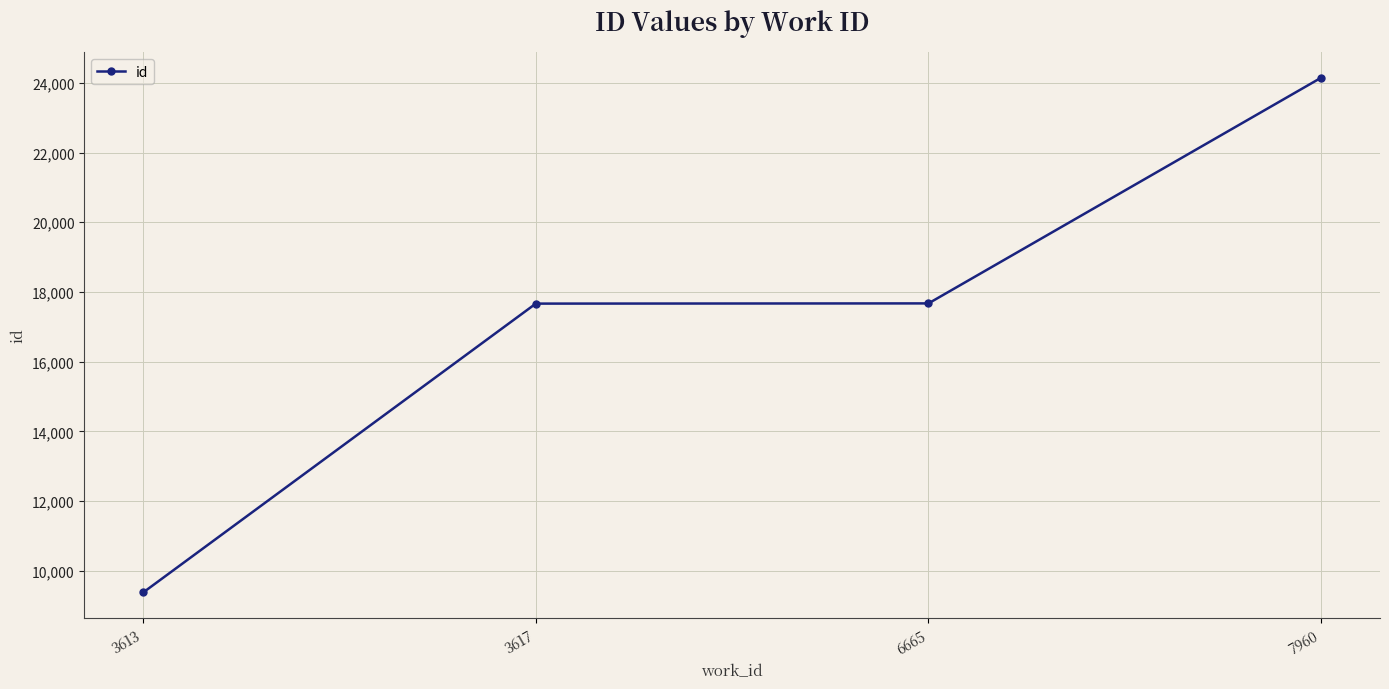

What is the difference between the second highest and minimum values?

8289